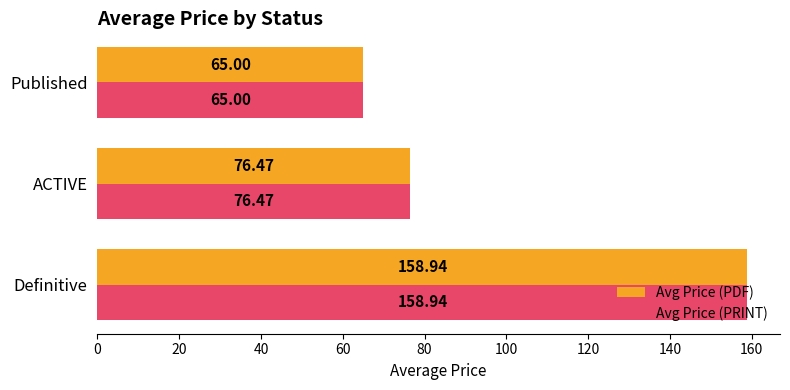

List the labels in order of Avg Price (PDF) value, largest first.

Definitive, ACTIVE, Published